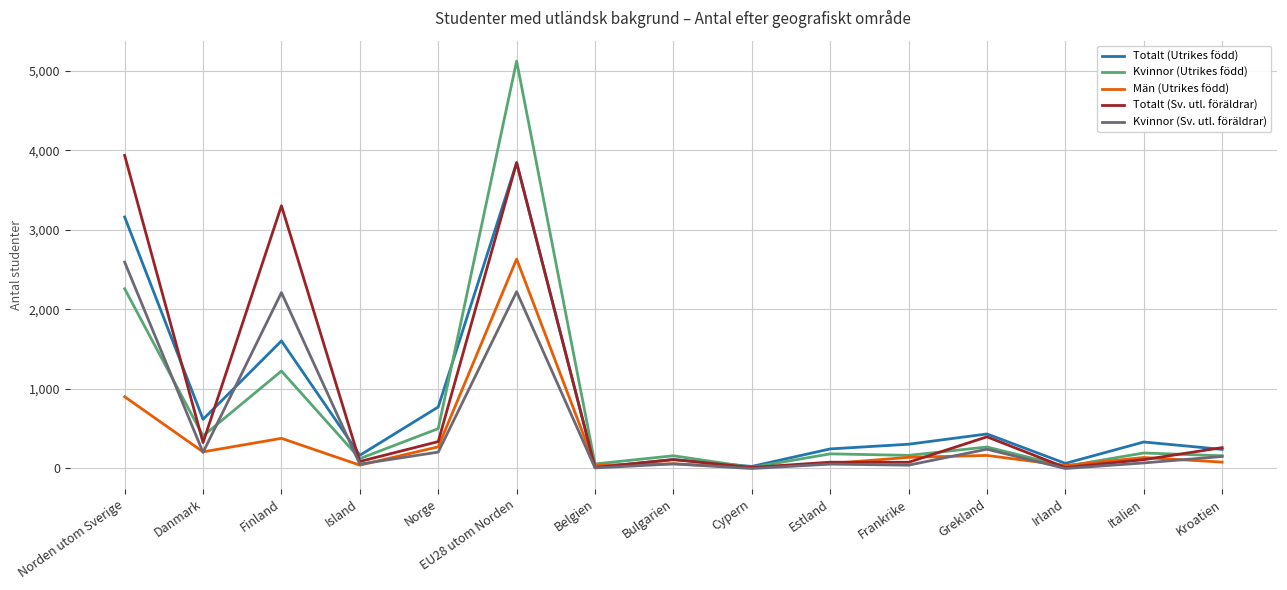

What position from the right is Norden utom Sverige?

15